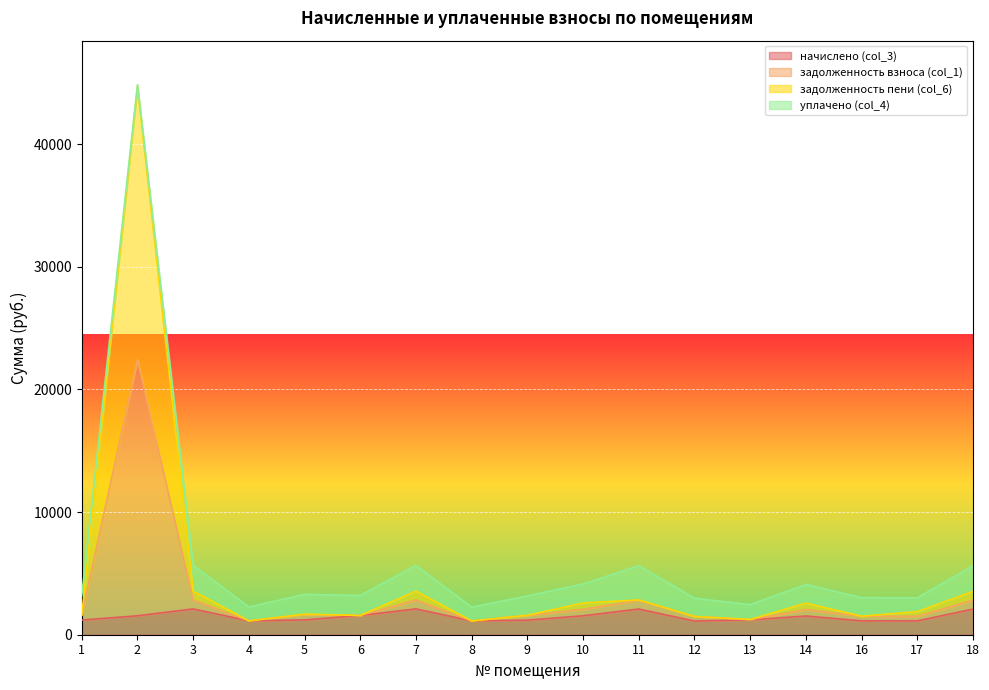

What is the minimum value shown in the chart?

1117.2